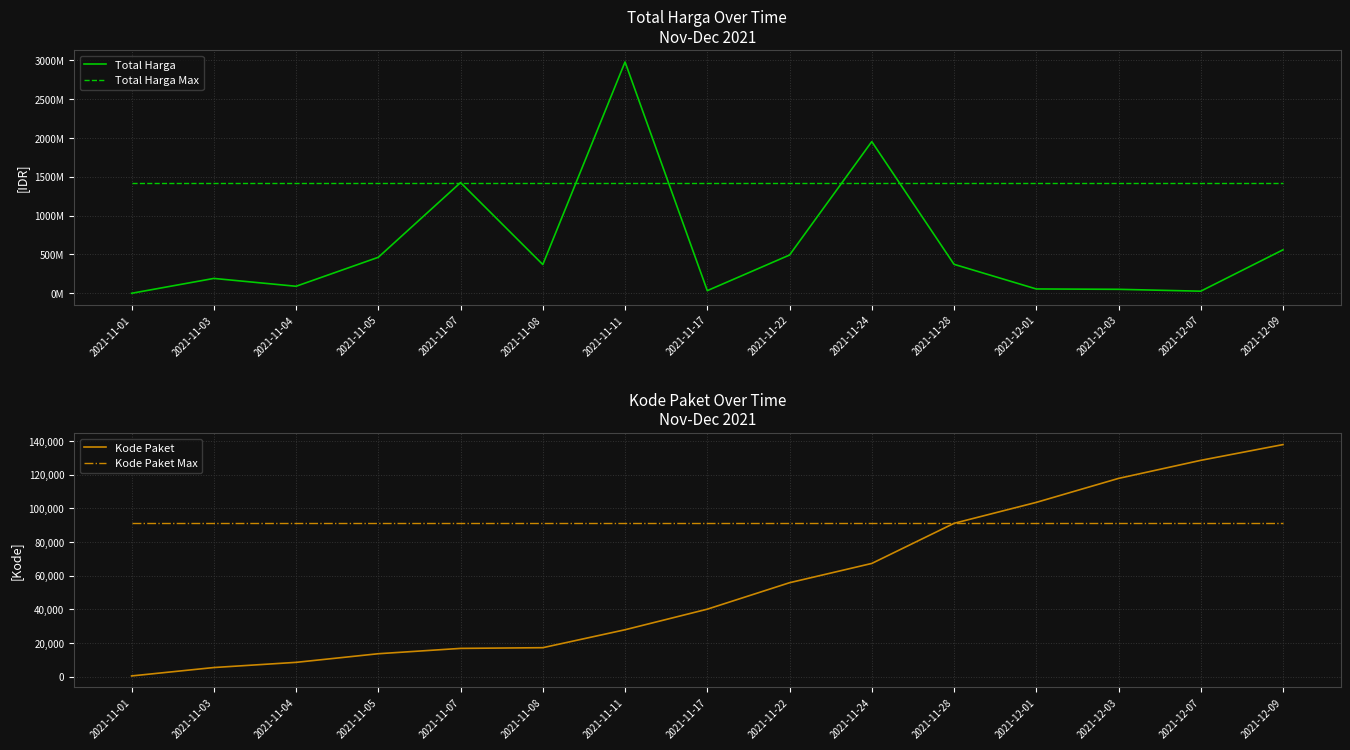

True or false: Total Harga Max and Kode Paket cross at least once.

False